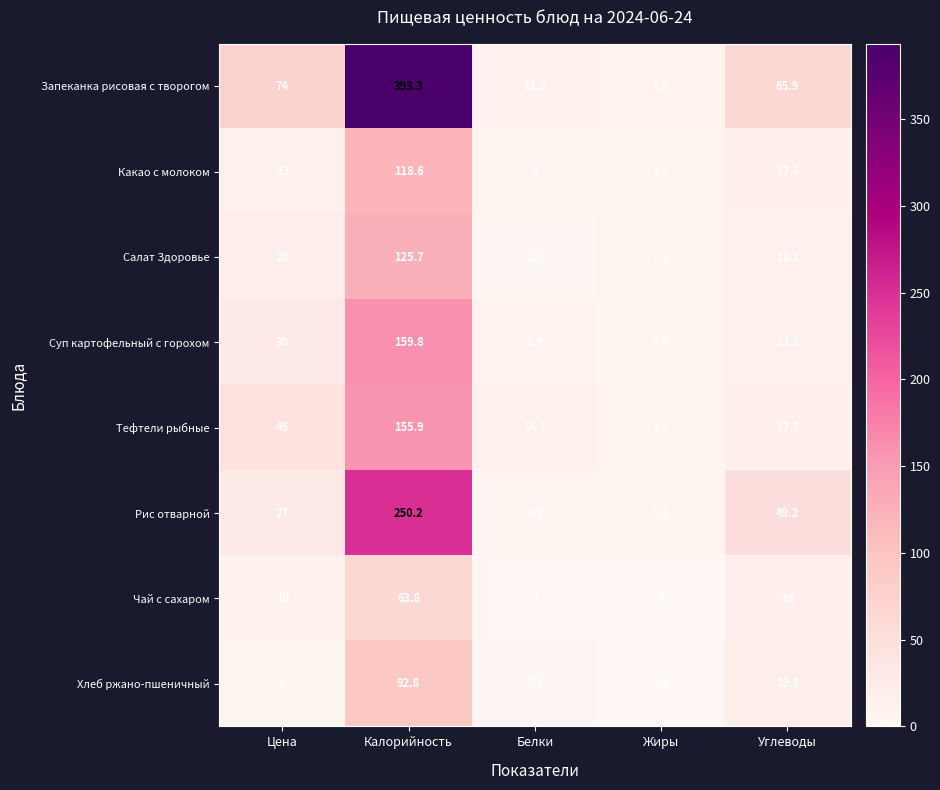

What is the difference between the second highest and second lowest values in the Какао с молоком series?

13.6